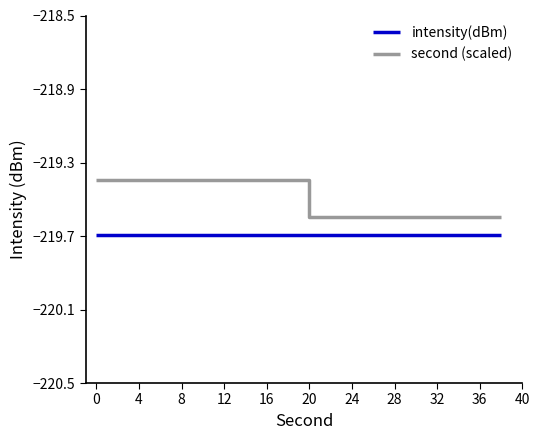

Rank the series by their average value, from lowest to highest.

intensity(dBm), second (scaled)